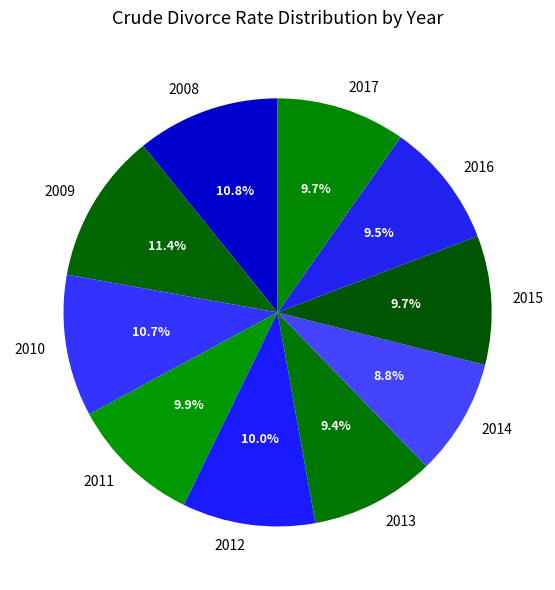

Does 2009 account for over 50% of the chart?

No